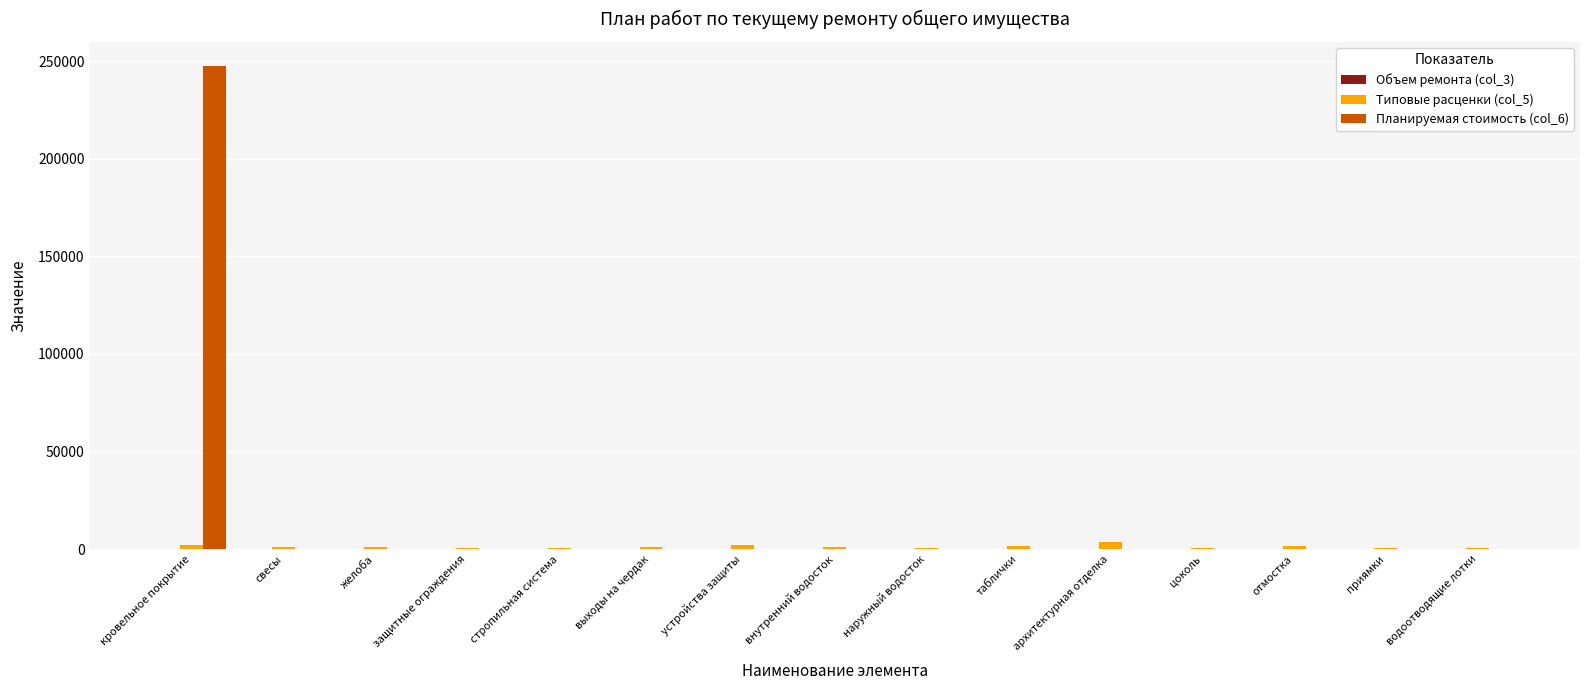

Which series has the largest total across all categories?

Планируемая стоимость (col_6)